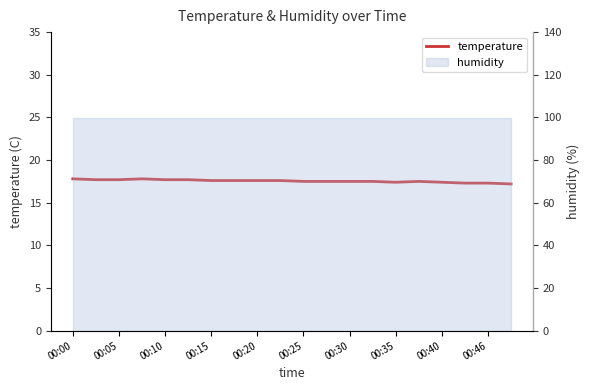

What position from the left is 00:10?

5